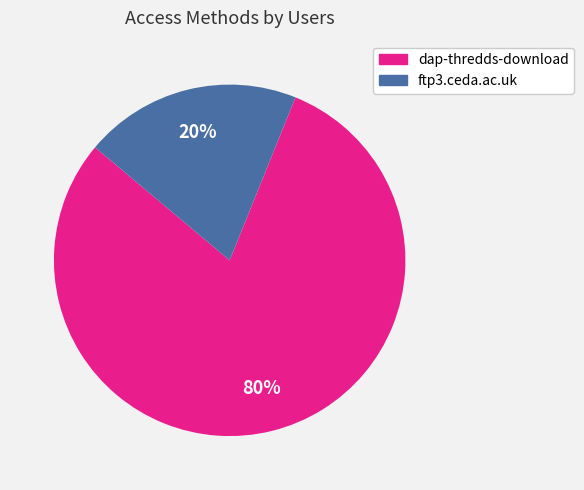

Combined, do ftp3.ceda.ac.uk and dap-thredds-download account for over 50%?

Yes